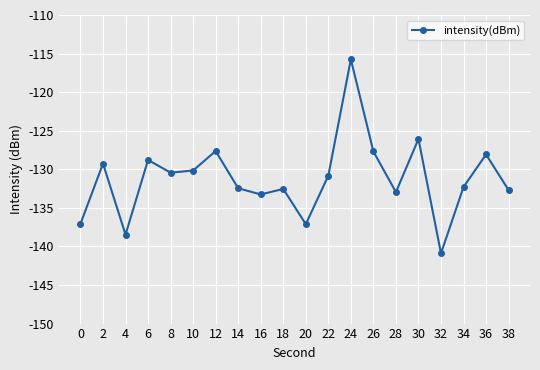

What is the value of the 1st point from the left?

-137.1